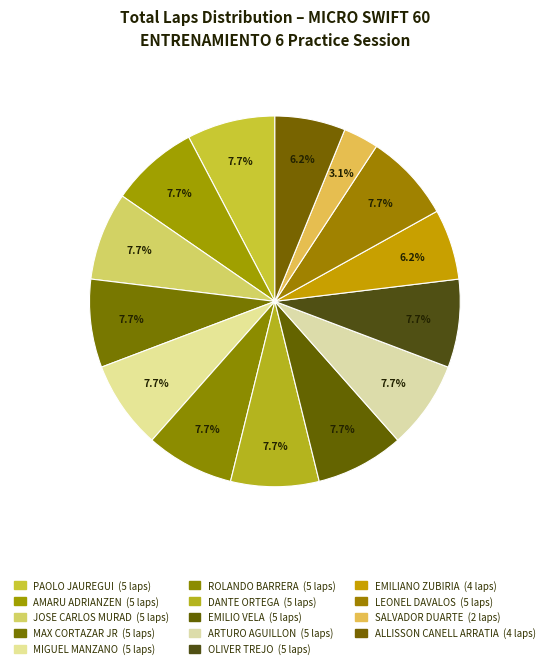

How many segments does this pie chart have?

14